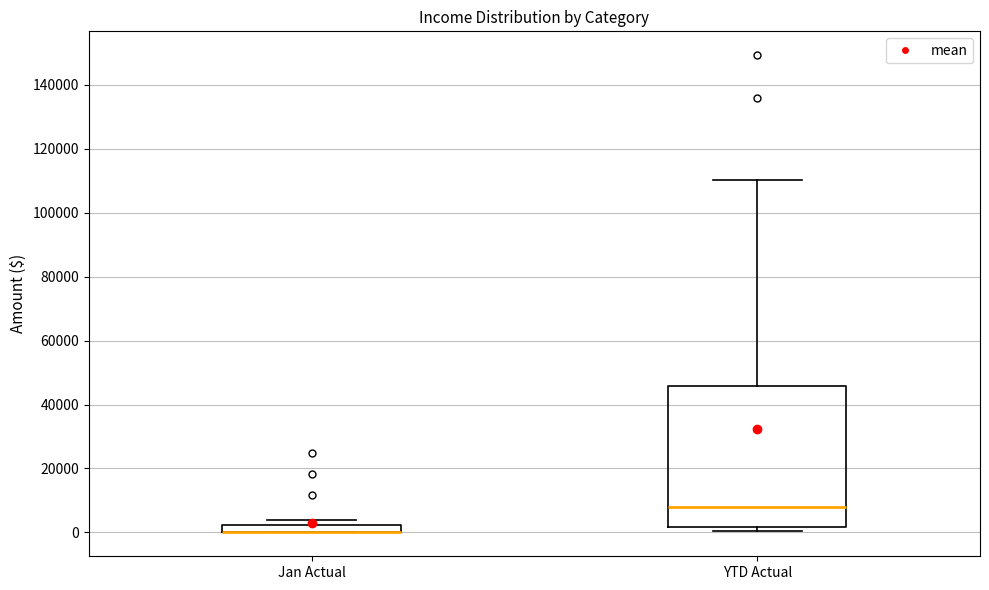

Comparing the boxes themselves (not the whiskers), which one is the tallest?

YTD Actual